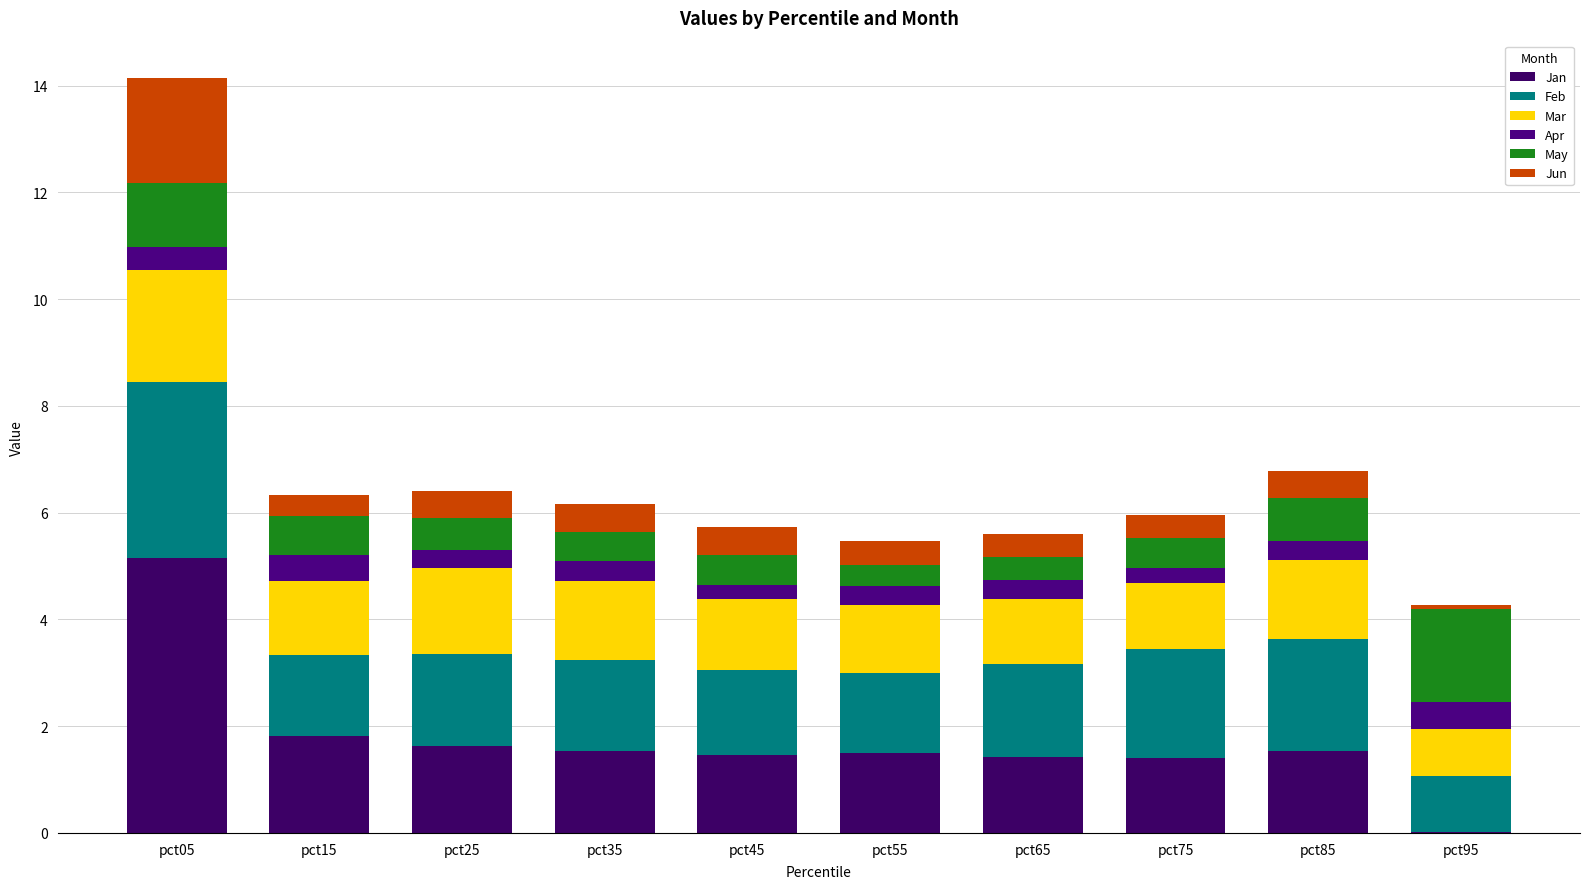

Which series has the widest spread of values?

Jan